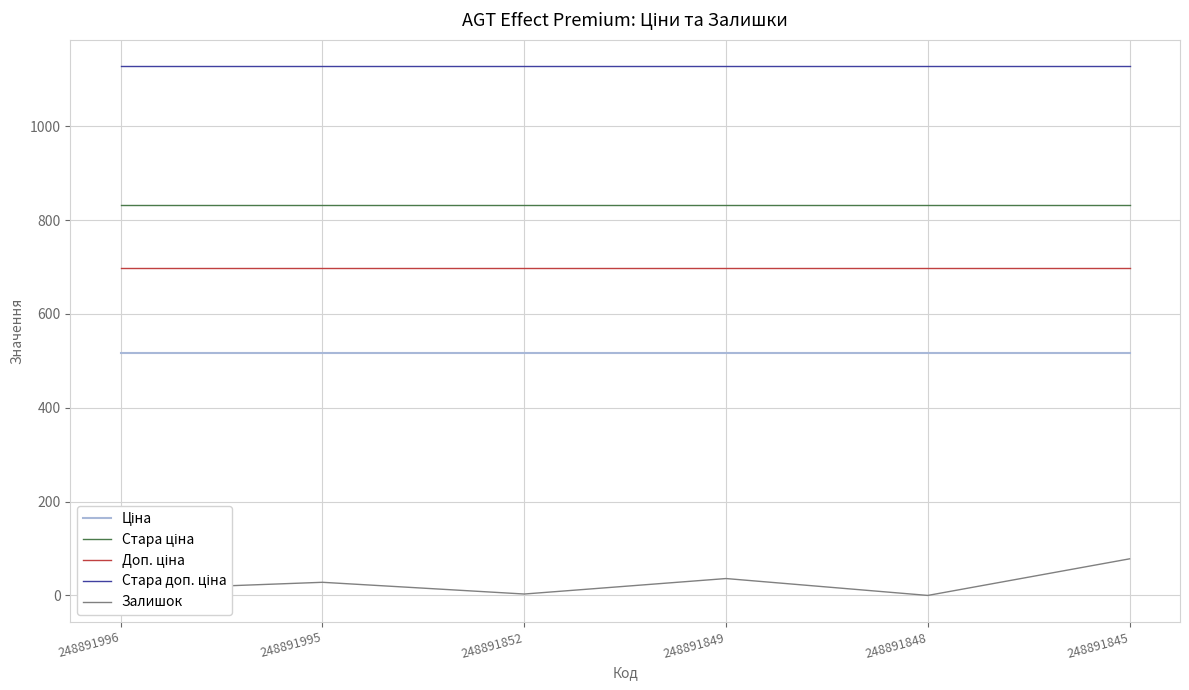

True or false: Залишок has a value of 28.0 at 248891995.

True